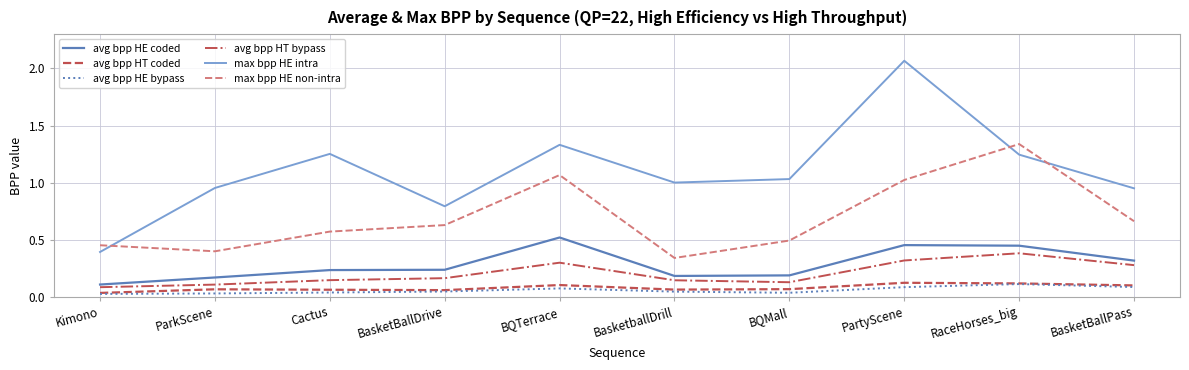

Which series changed the most between BQTerrace and PartyScene?

max bpp HE intra